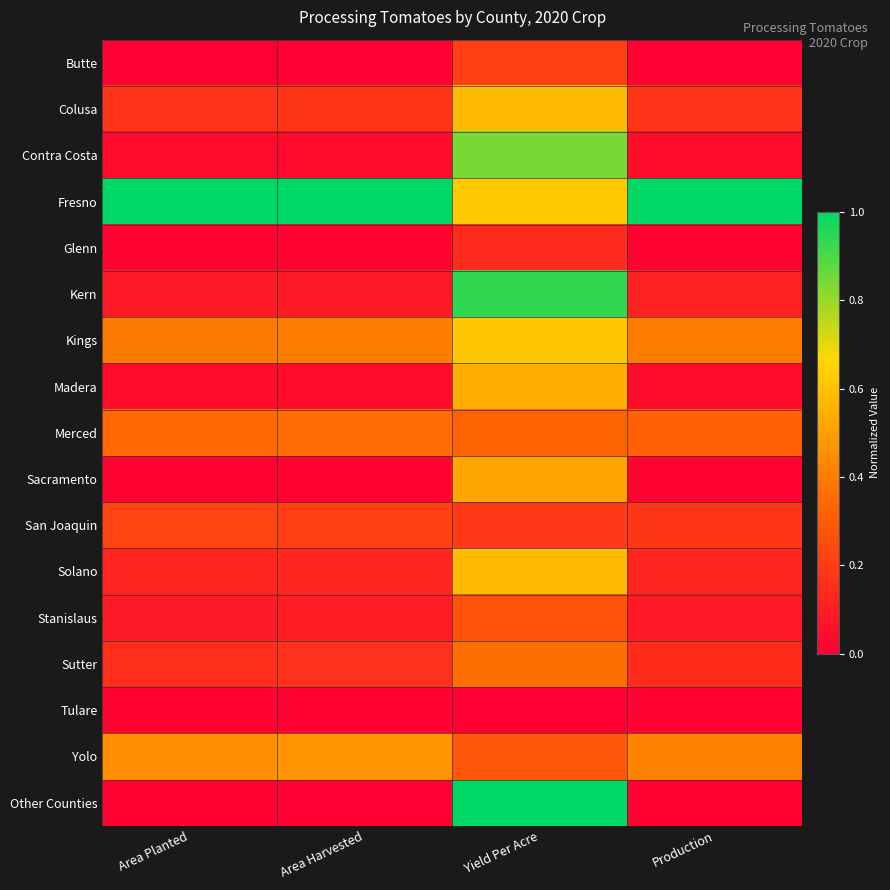

Between Area Planted and Production, which is larger?

Area Planted